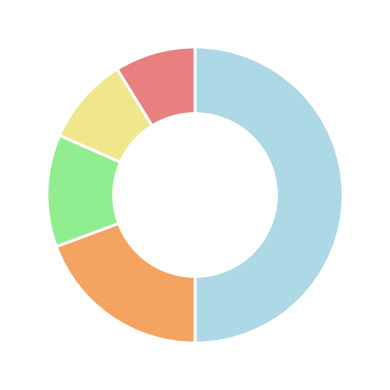

How many segments does this pie chart have?

5